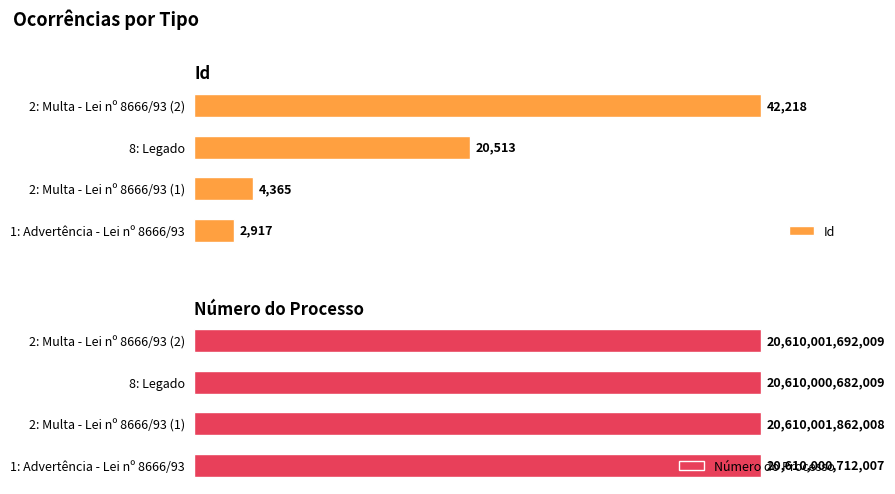

At which label is Id closest to 22567?

8: Legado